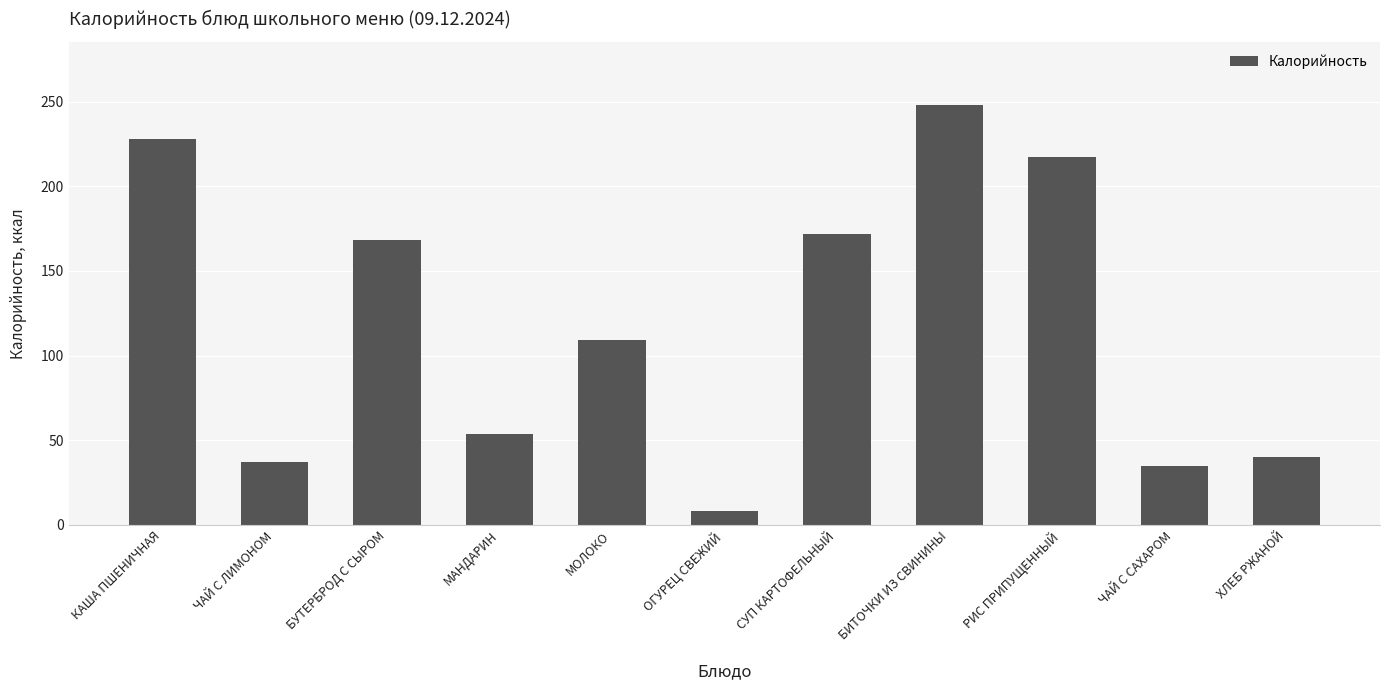

Reading left to right, list all the values displayed in this chart.

228.0	37.0	168.0	54.0	109.0	8.4	172.0	248.0	217.0	35.0	40.0